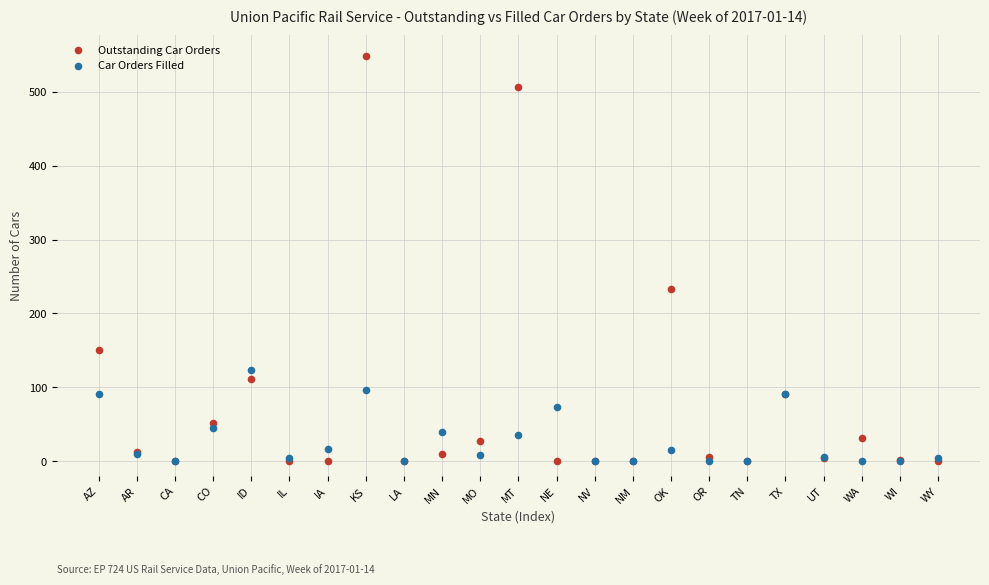

In the Outstanding Car Orders series, what Y value is closest to 274?

233